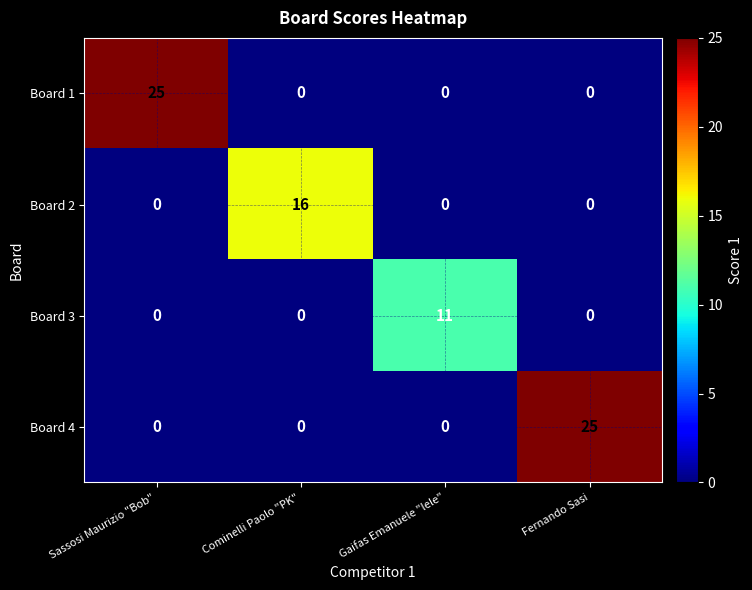

What is the maximum value shown in the chart?

25